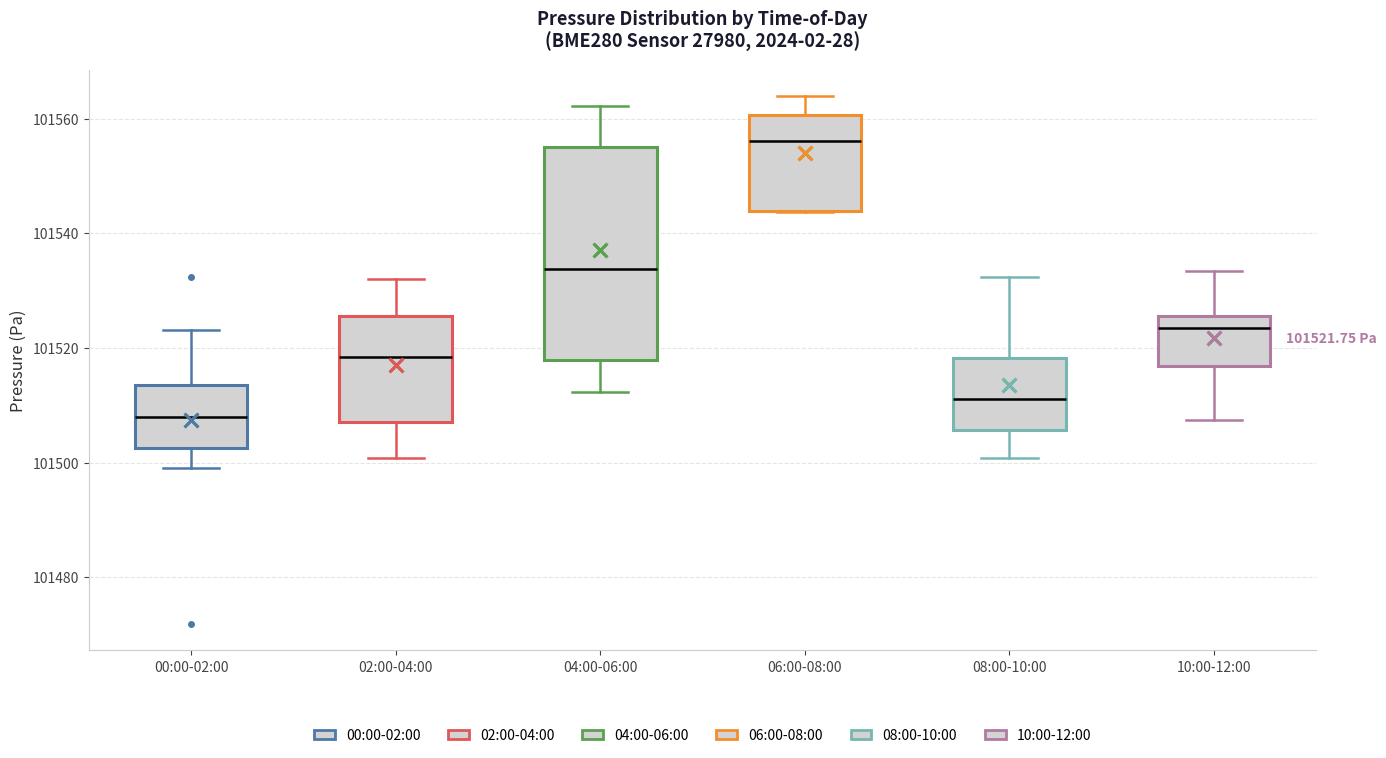

Which box is the tallest, from its lower edge to its upper edge?

04:00-06:00